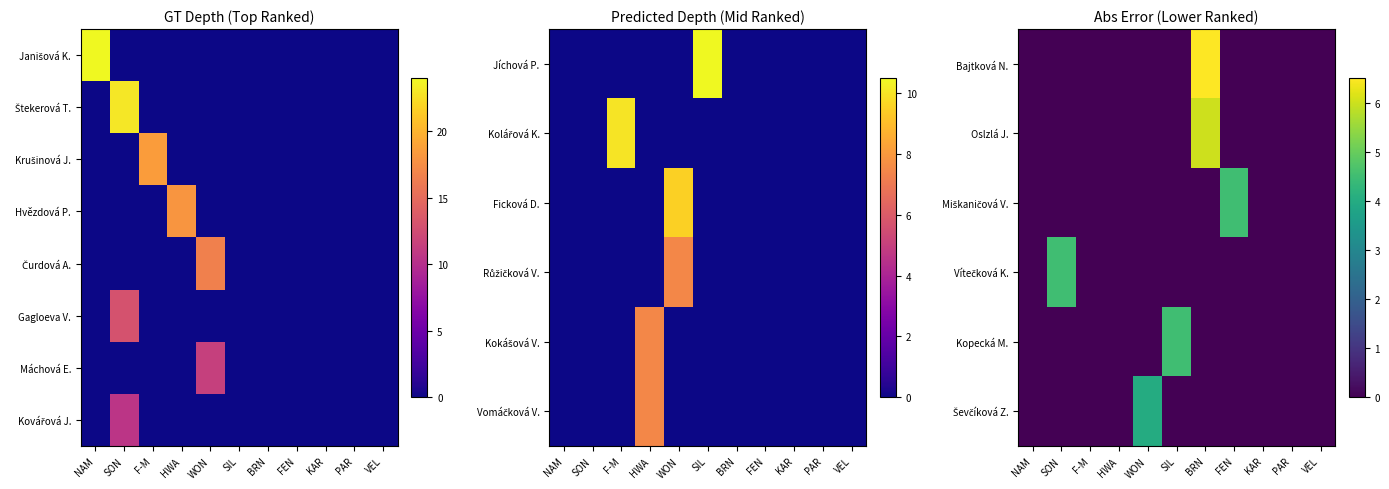

Read the Miškaničová V. value at FEN.

4.5